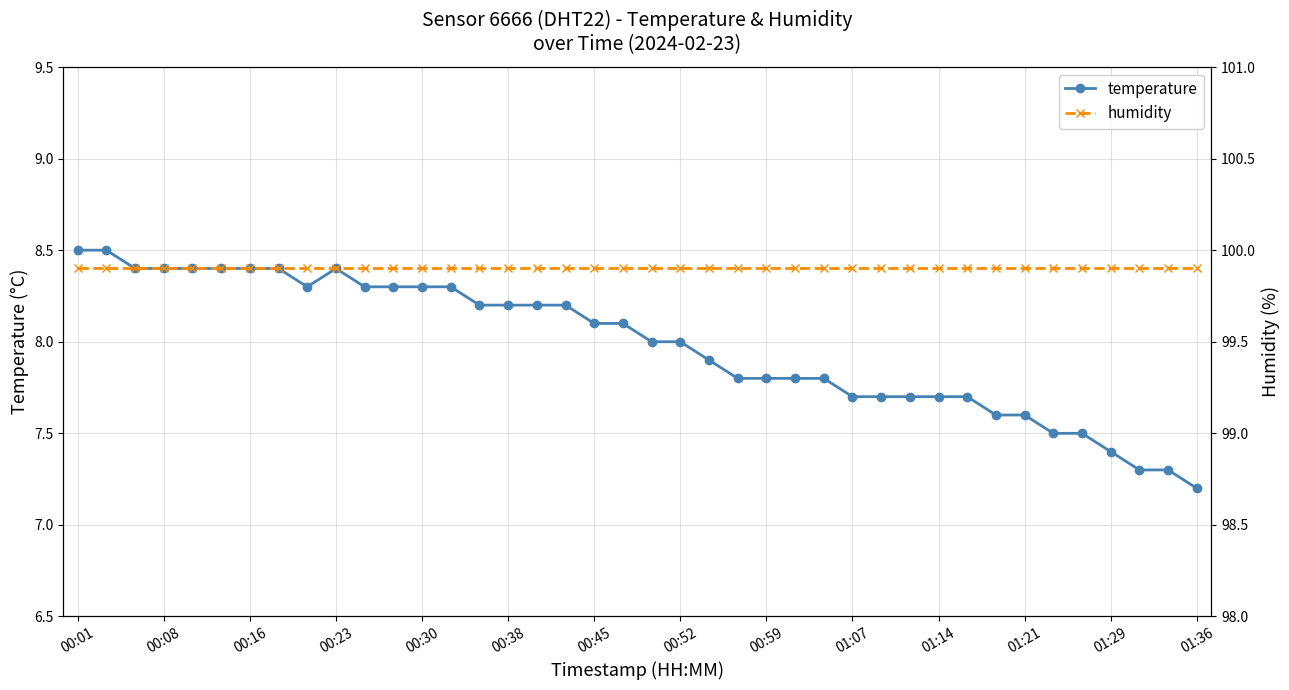

The value of temperature at 01:14 is 10.8. True or false?

False